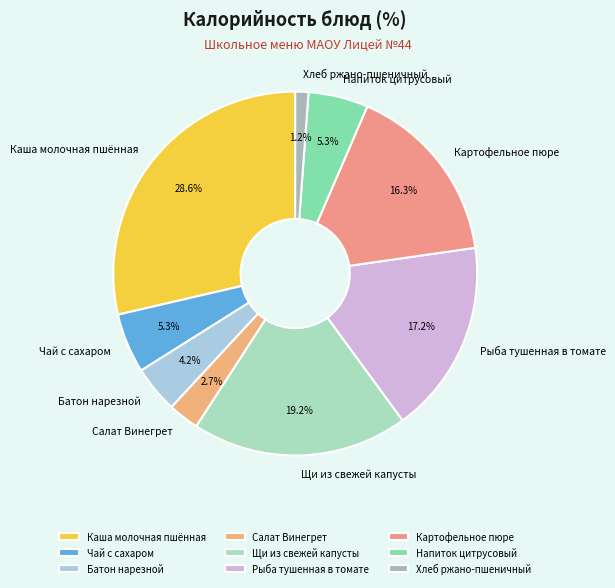

Count the number of slices in the pie.

9